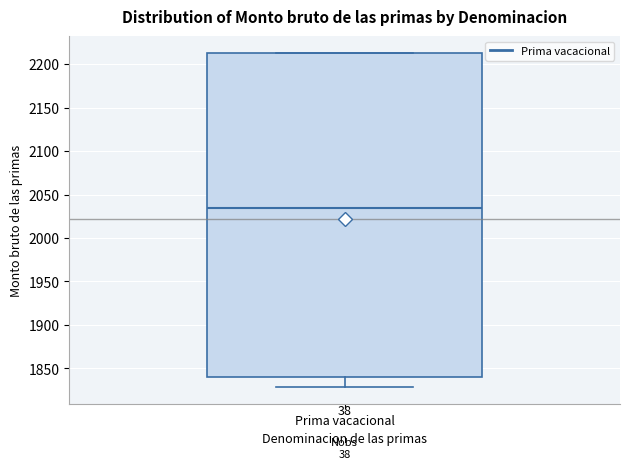

Transcribe this box plot: give where the median line is, the range the box spans, and where the two whiskers end, as read against the y-axis. The values are not printed on the chart, so give them approximately, as read against the axis.

median 2035, box 1840 to 2215, whiskers 1830 to 2215